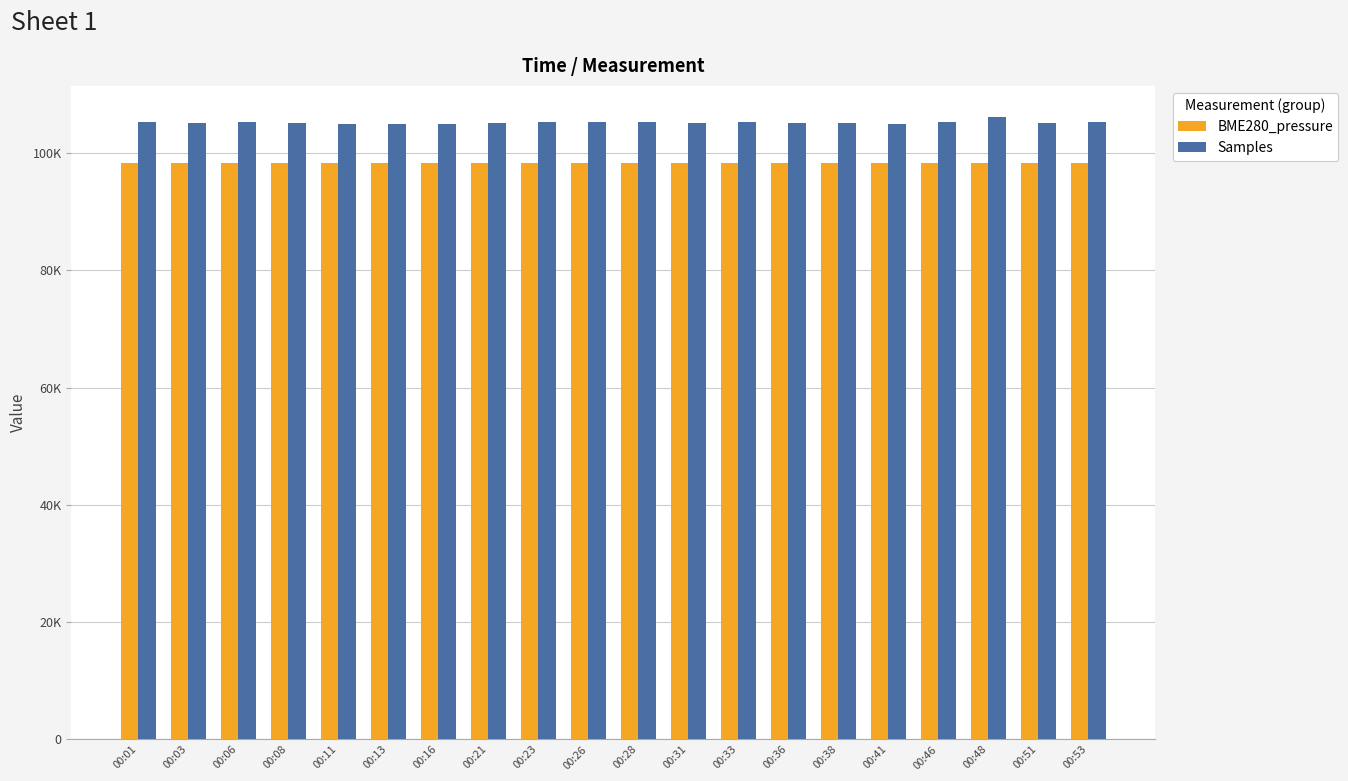

What are all the series names shown in the legend?

BME280_pressure, Samples